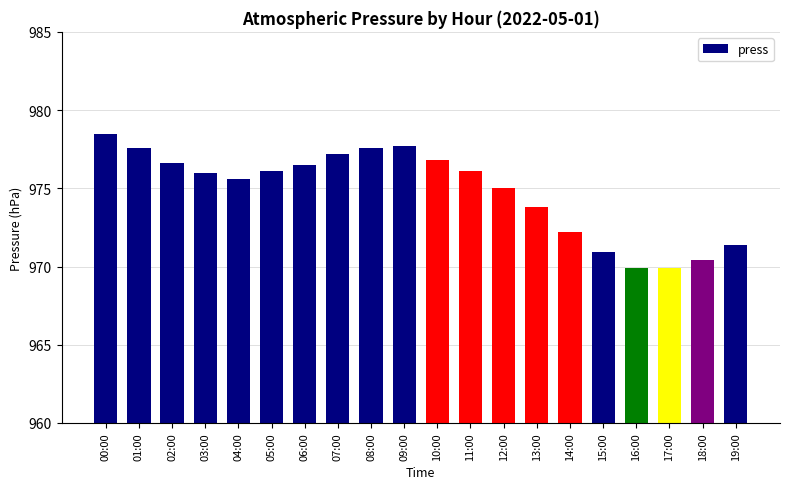

Between 11:00 and 09:00, which is larger?

09:00